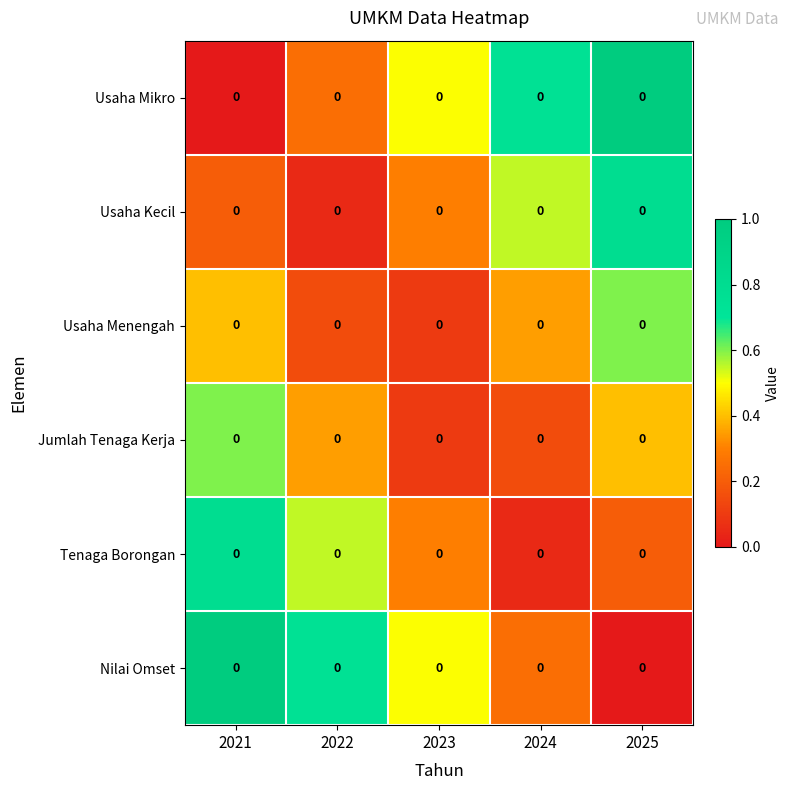

Reading left to right, what are all the values shown in this chart?

Usaha Mikro: 2021=0.0	2022=0.0	2023=0.0	2024=0.0	2025=0.0
Usaha Kecil: 2021=0.0	2022=0.0	2023=0.0	2024=0.0	2025=0.0
Usaha Menengah: 2021=0.0	2022=0.0	2023=0.0	2024=0.0	2025=0.0
Jumlah Tenaga Kerja: 2021=0.0	2022=0.0	2023=0.0	2024=0.0	2025=0.0
Tenaga Borongan: 2021=0.0	2022=0.0	2023=0.0	2024=0.0	2025=0.0
Nilai Omset: 2021=0.0	2022=0.0	2023=0.0	2024=0.0	2025=0.0